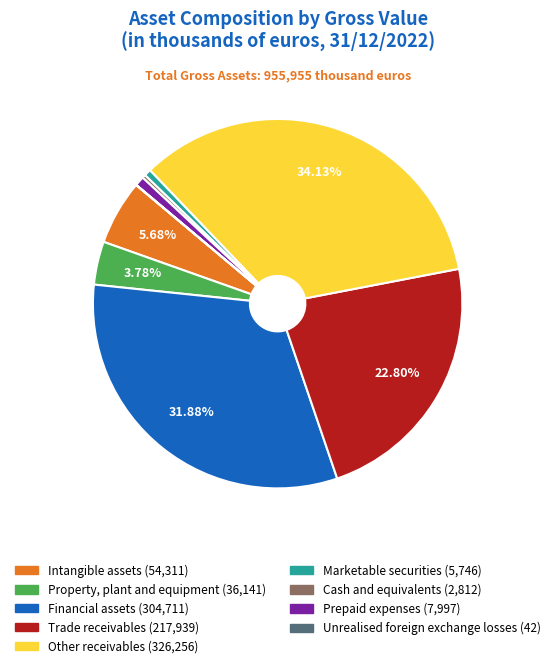

Is it true that Trade receivables is 23% of the pie?

True